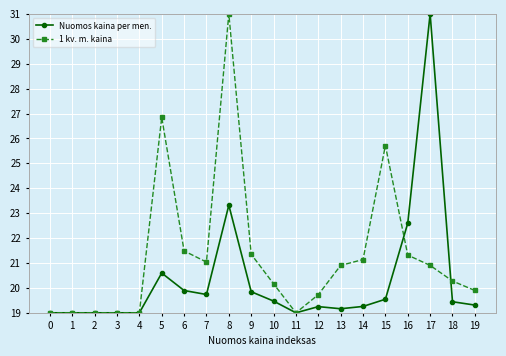

What is the total value across all series at 5?

47.4